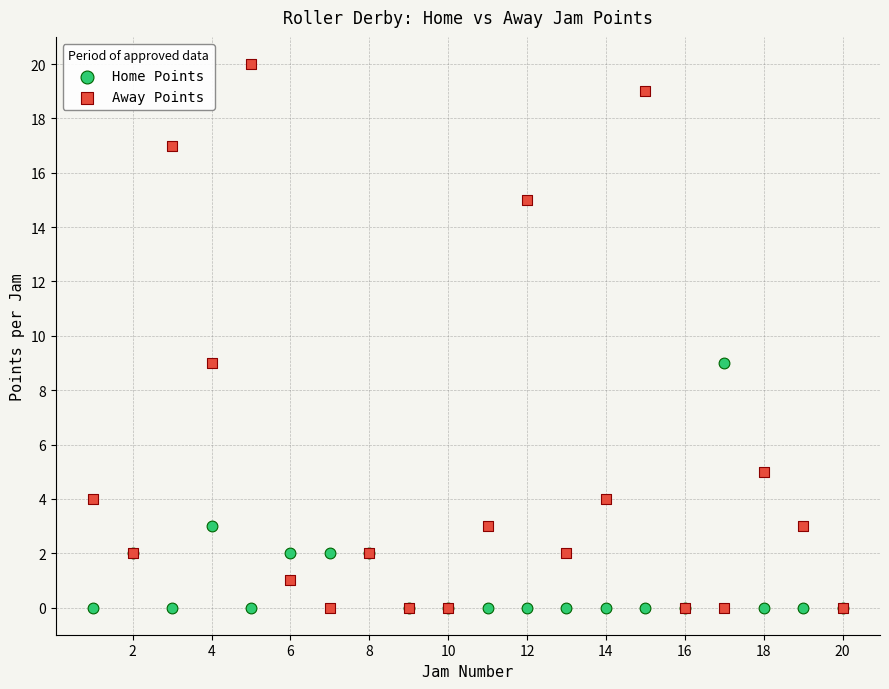

Which series has the largest Y range (max minus min)?

Away Points